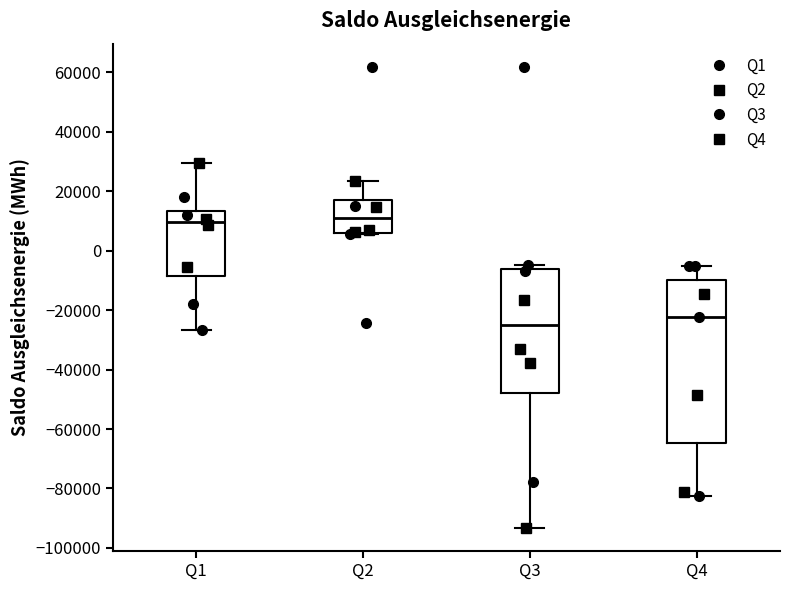

Reading left to right, read every box against the y-axis: the position of its median line, the range the box covers, and the ends of its whiskers. The values are not printed on the chart, so give them approximately, as read against the axis.

Q1: median 10000, box -8000 to 14000, whiskers -26000 to 30000
Q2: median 10000, box 6000 to 18000, whiskers 6000 to 24000
Q3: median -24000, box -48000 to -6000, whiskers -94000 to -4000
Q4: median -22000, box -64000 to -10000, whiskers -82000 to -4000